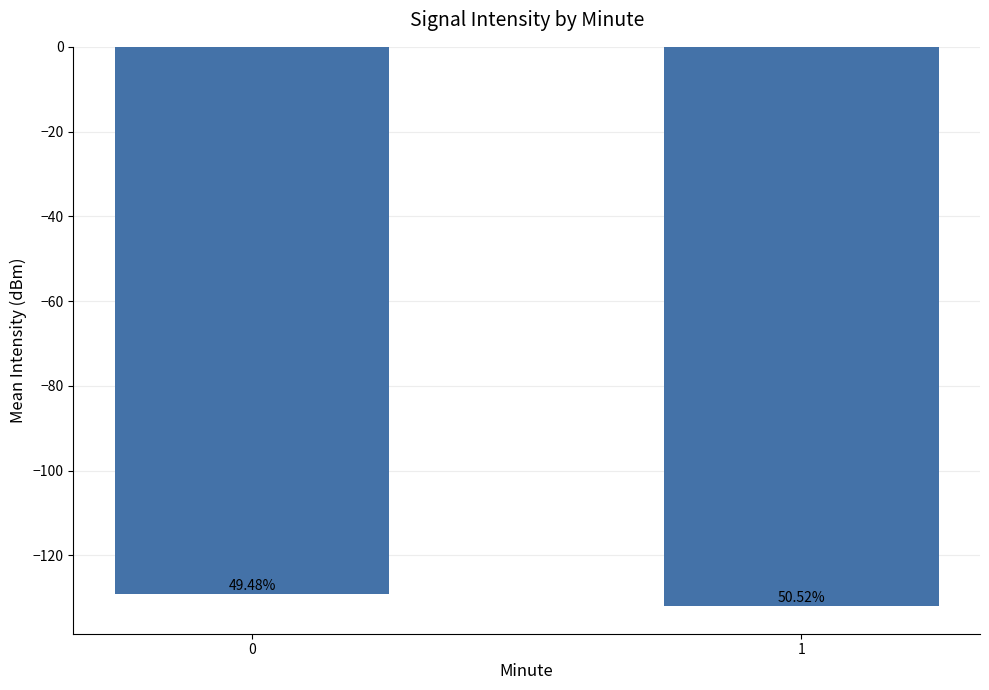

Is it true that the value at 0 is -129.1?

True